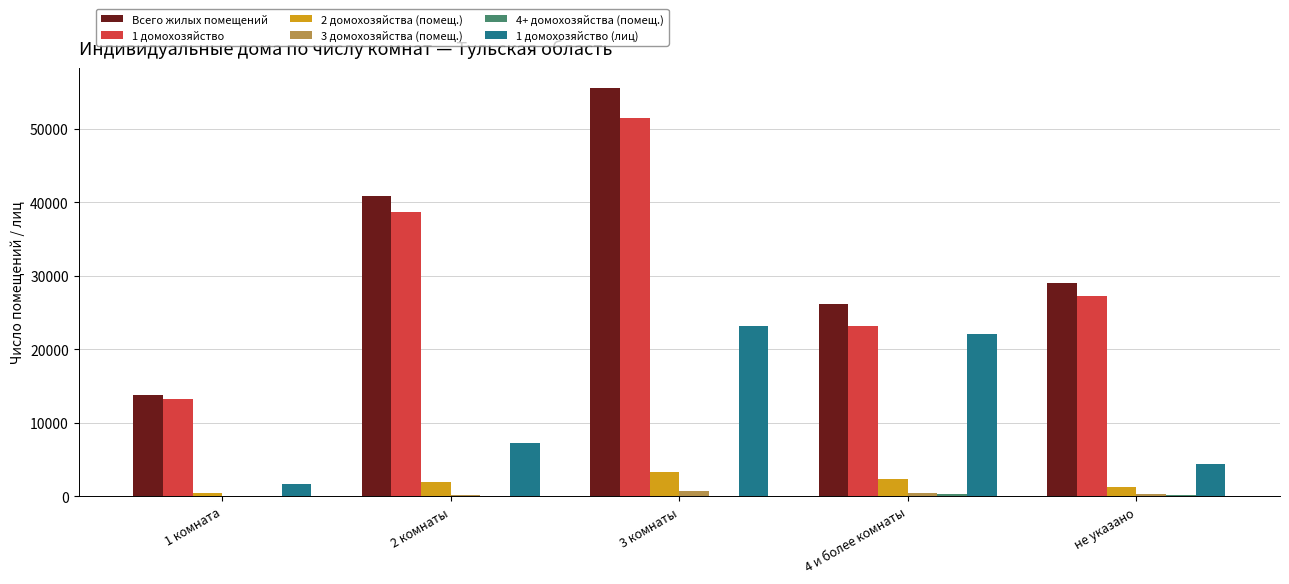

Is the value of Всего жилых помещений at 2 комнаты greater than the value of 3 домохозяйства (помещ.) at 2 комнаты?

Yes